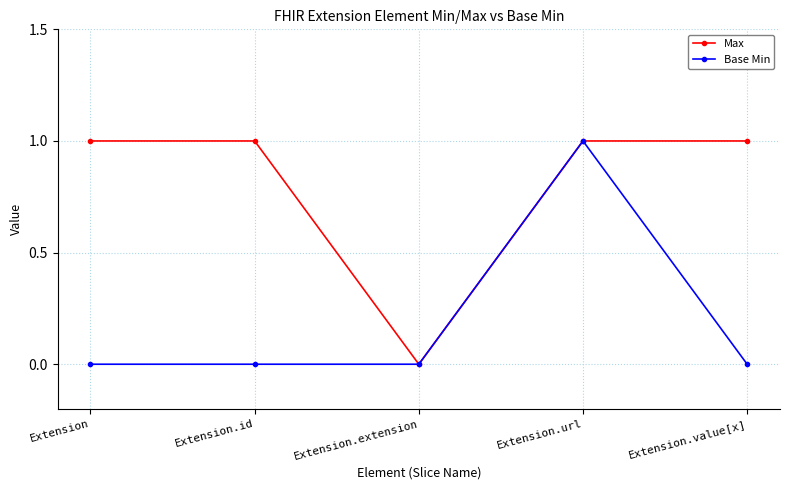

What is the total value across all series at Extension?

1